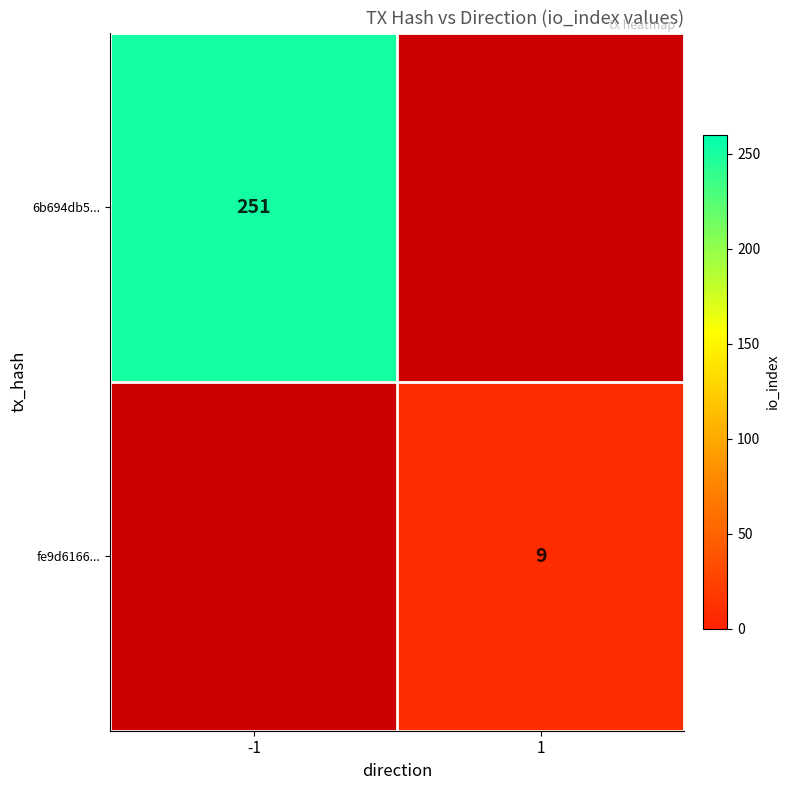

True or false: 6b694db5... has a value of 251 at -1.

True